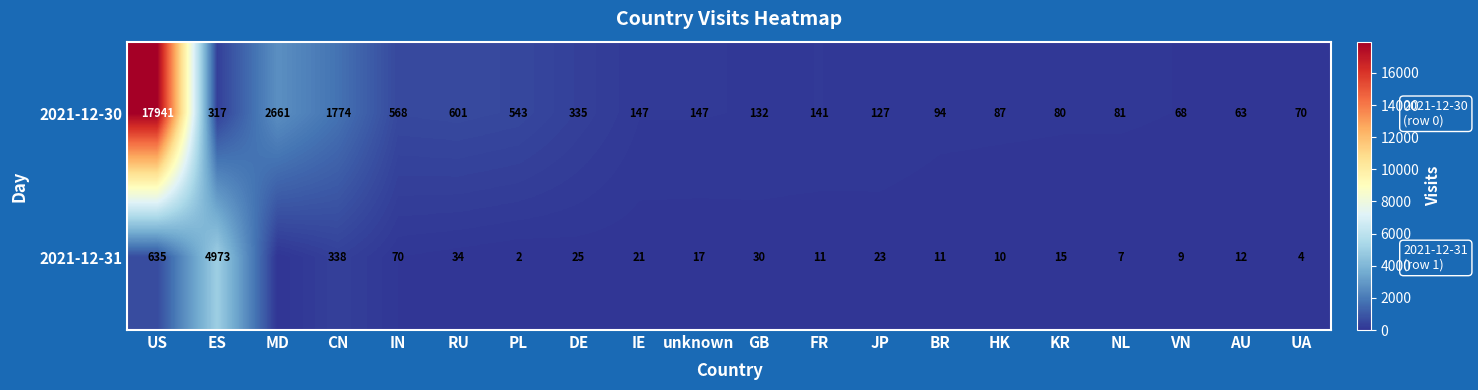

What is the spread (max minus min) of values at ES?

4656